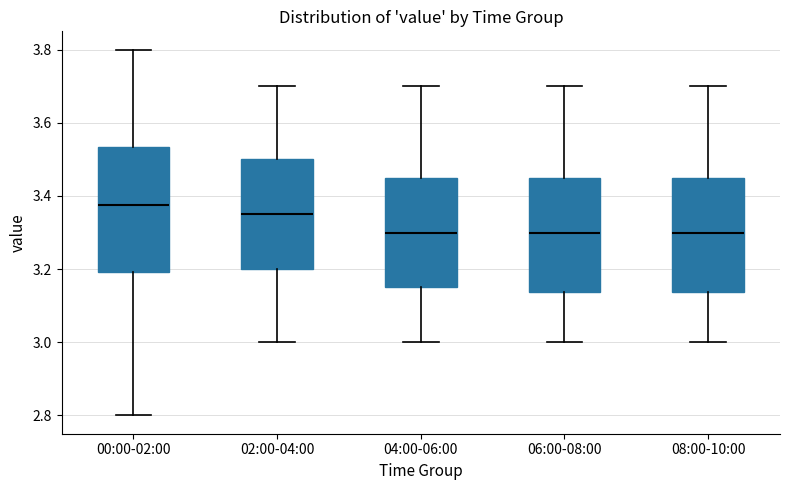

Reading left to right, read every box against the y-axis: the position of its median line, the range the box covers, and the ends of its whiskers. The values are not printed on the chart, so give them approximately, as read against the axis.

00:00-02:00: median 3.38, box 3.20 to 3.54, whiskers 2.80 to 3.80
02:00-04:00: median 3.36, box 3.20 to 3.50, whiskers 3.00 to 3.70
04:00-06:00: median 3.30, box 3.16 to 3.46, whiskers 3.00 to 3.70
06:00-08:00: median 3.30, box 3.14 to 3.46, whiskers 3.00 to 3.70
08:00-10:00: median 3.30, box 3.14 to 3.46, whiskers 3.00 to 3.70